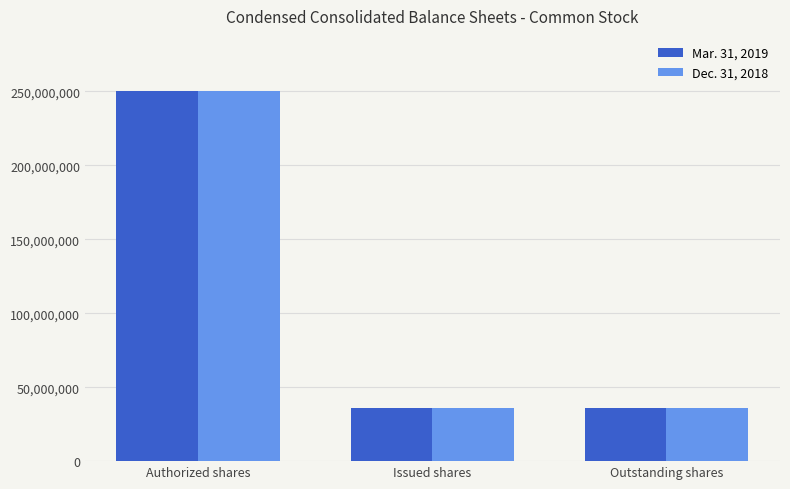

How many data points in Dec. 31, 2018 are above 35784497?

1